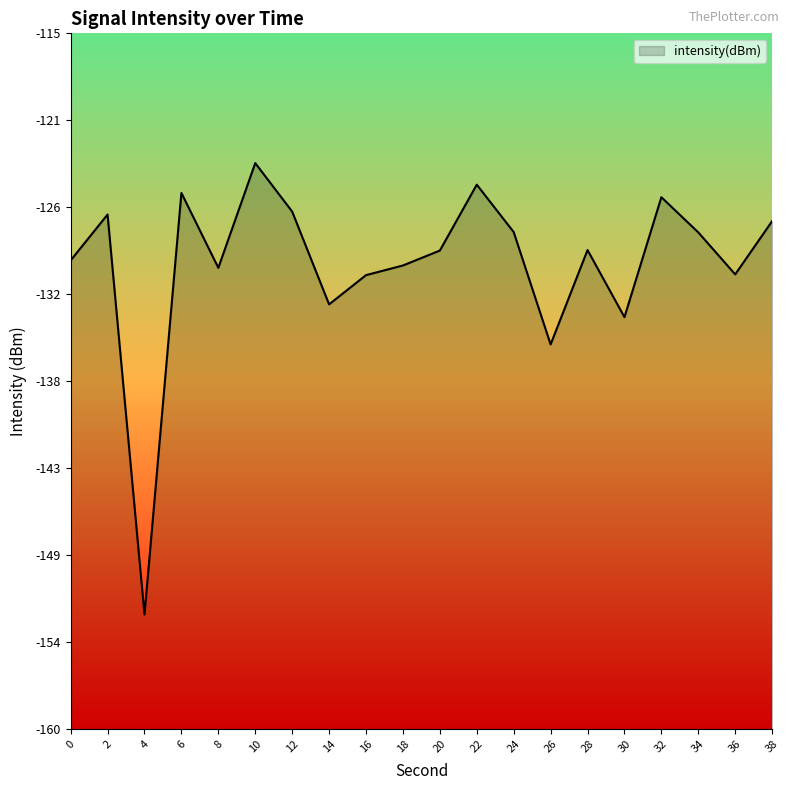

Which category has the lowest value across all series?

4